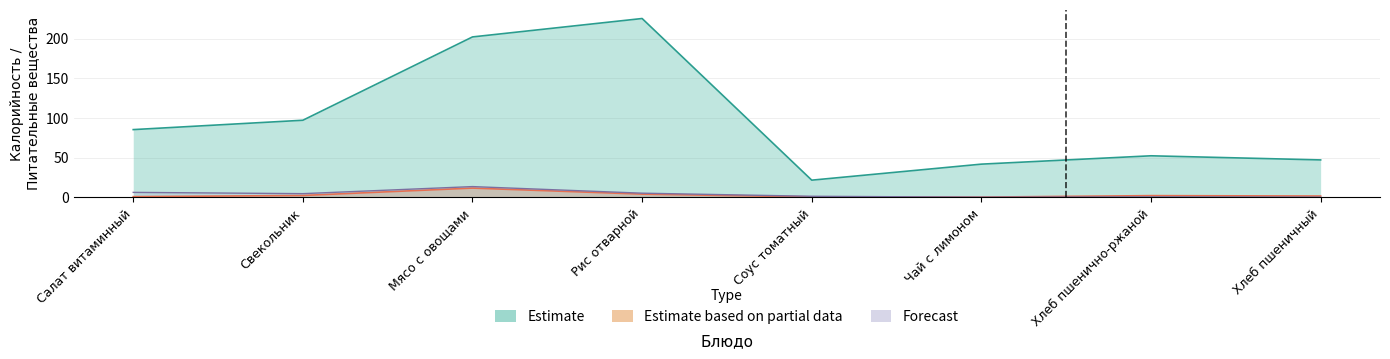

At which category is the sum across all series the highest?

Рис отварной